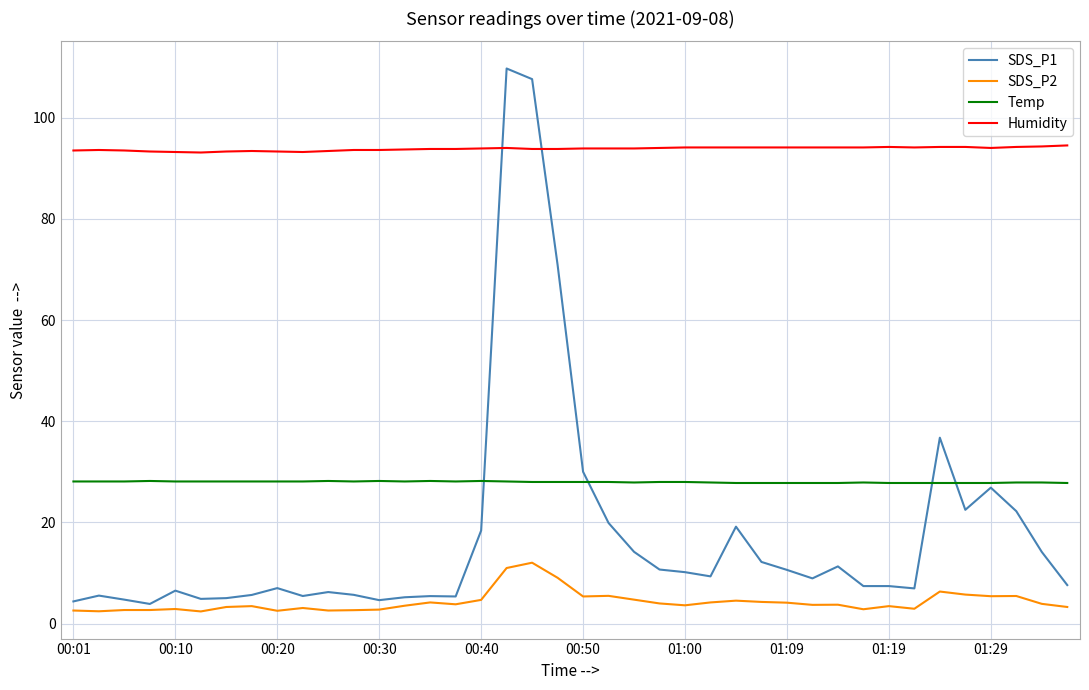

What is the maximum value shown in the chart?

109.7